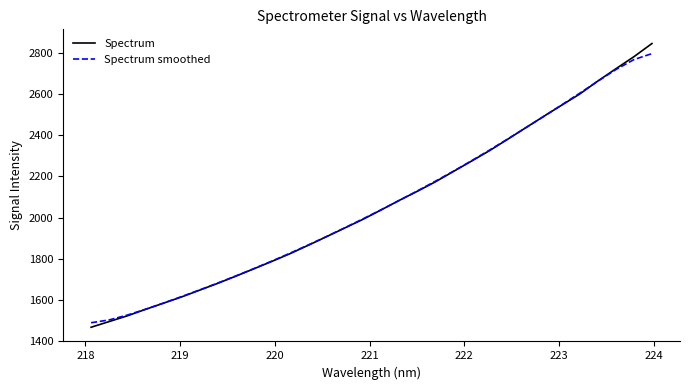

What is the smallest value displayed?

1468.7